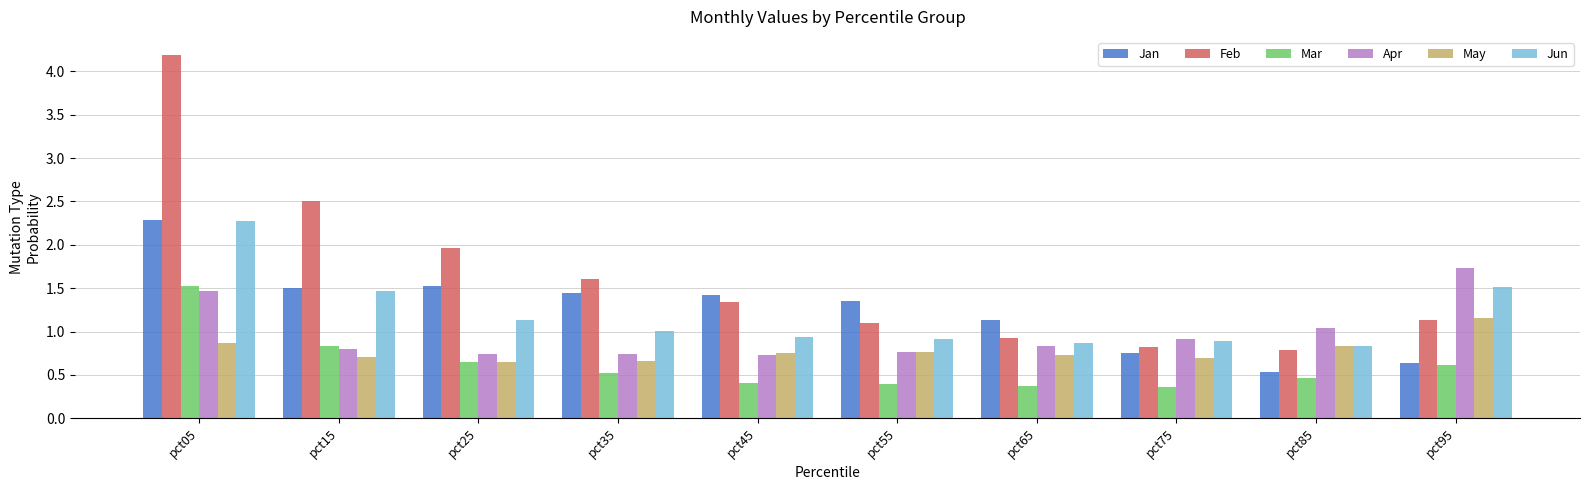

At which category is the sum across all series the highest?

pct05